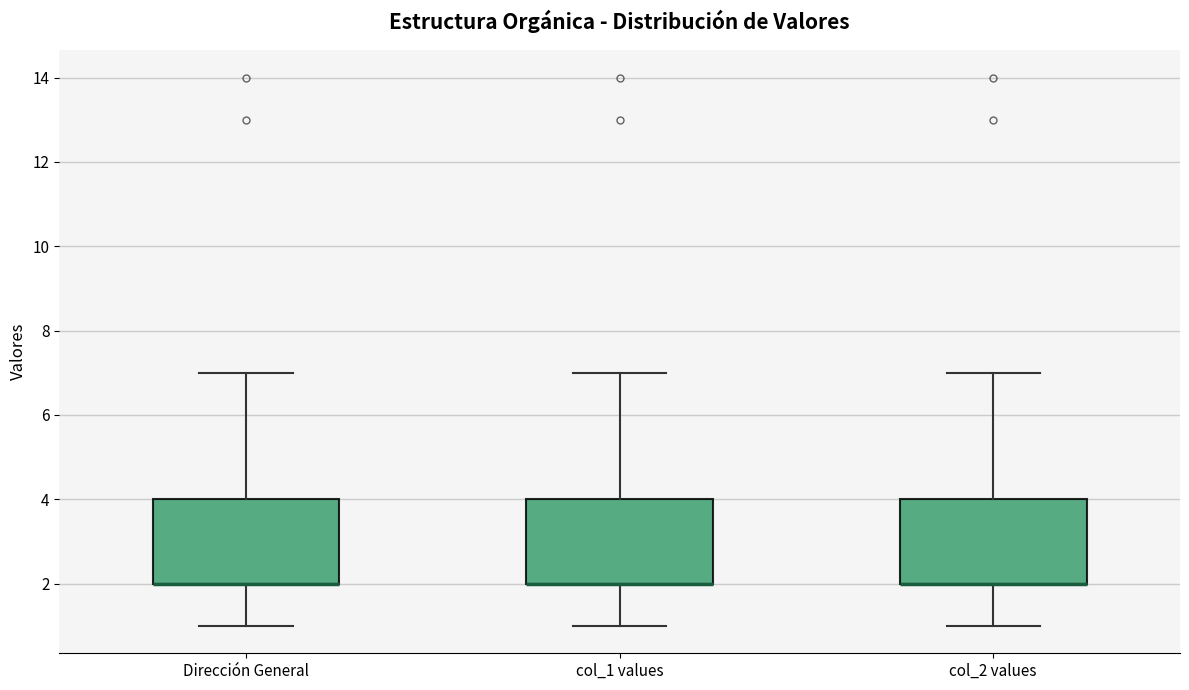

Reading left to right, read every box against the y-axis: the position of its median line, the range the box covers, and the ends of its whiskers. The values are not printed on the chart, so give them approximately, as read against the axis.

Dirección General: median 2 (drawn on the box's lower edge), box 2 to 4, whiskers 1 to 7
col_1 values: median 2 (drawn on the box's lower edge), box 2 to 4, whiskers 1 to 7
col_2 values: median 2 (drawn on the box's lower edge), box 2 to 4, whiskers 1 to 7